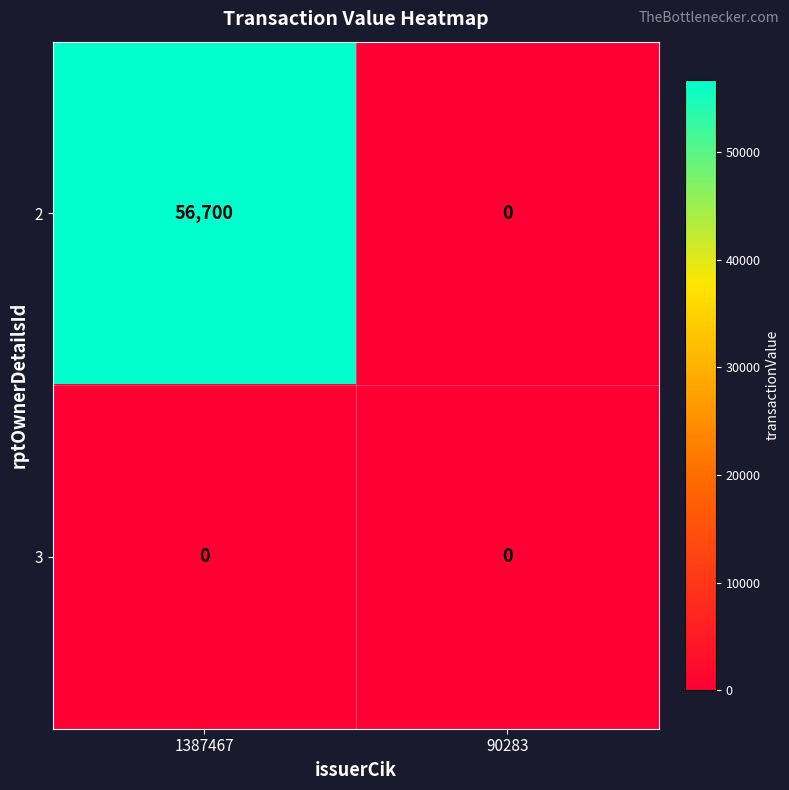

Is the value of 3 at 1387467 greater than the value of 2 at 1387467?

No